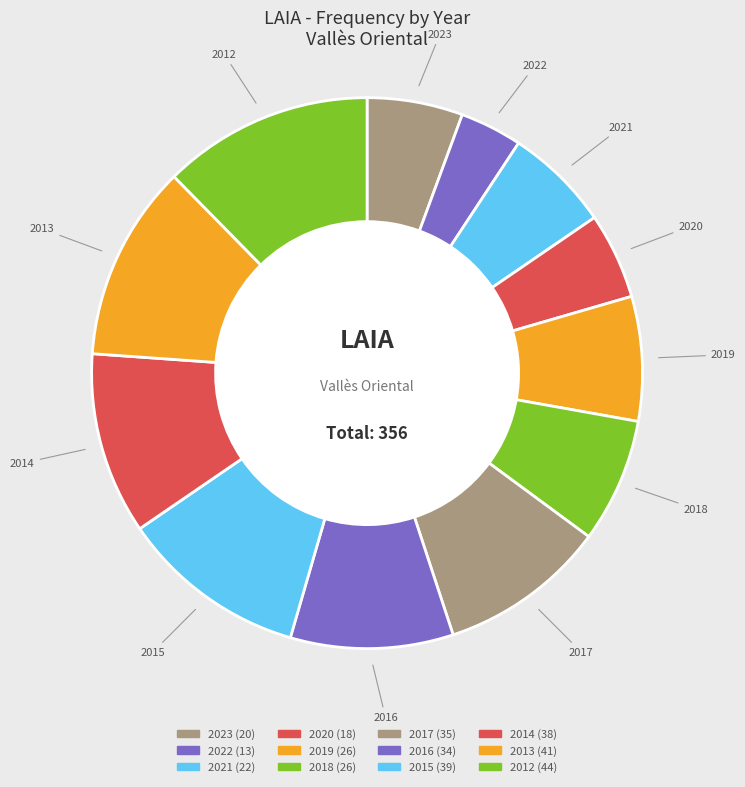

Approximately how many times larger is the value at 2021 compared to 2018?

0.8